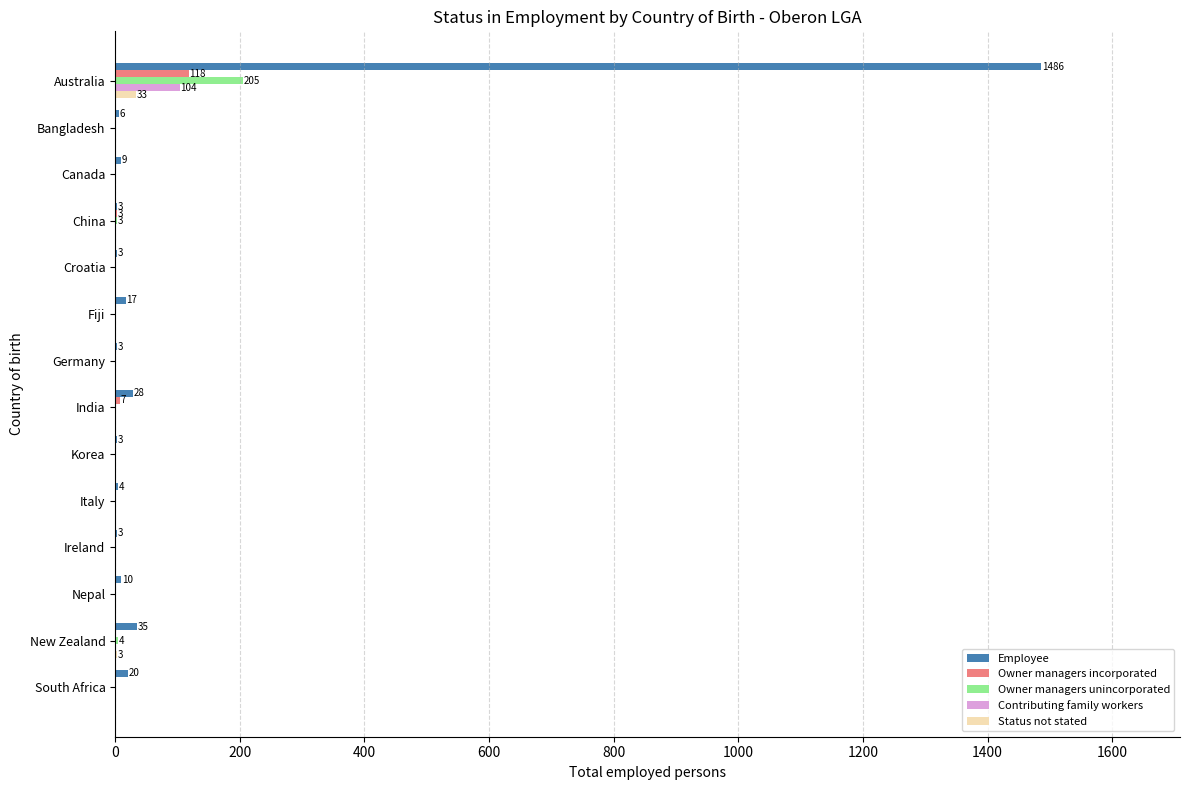

What is the highest value of the Owner managers incorporated series?

118